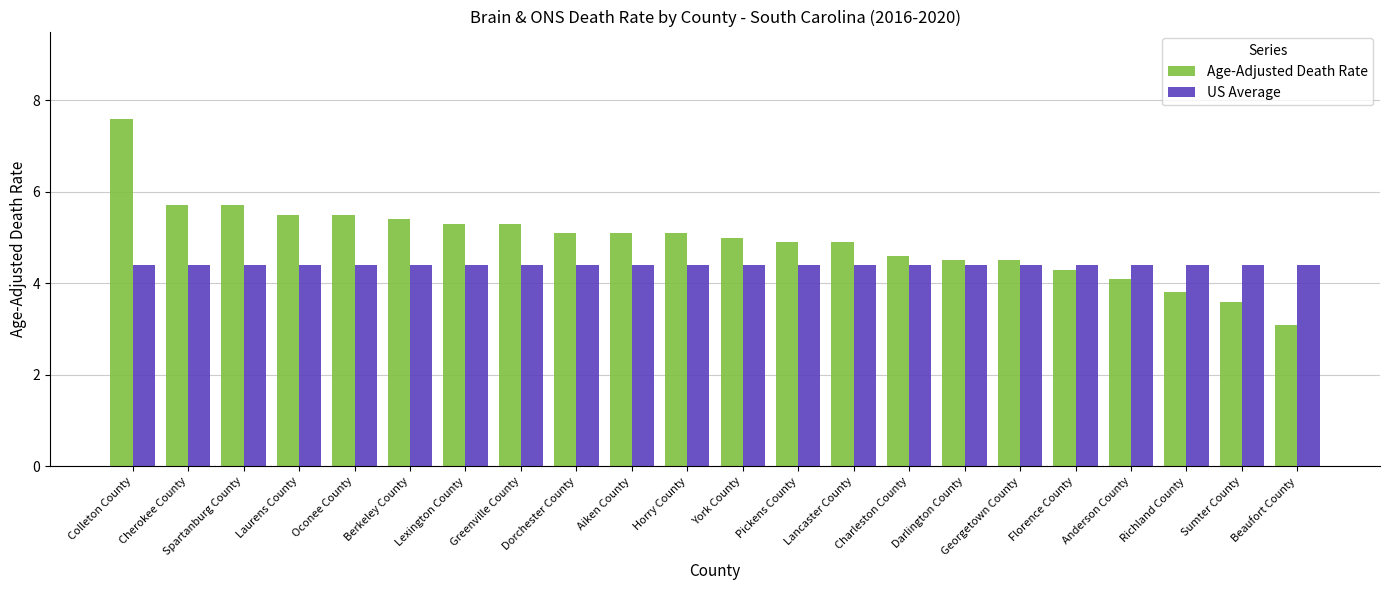

What is the minimum value shown in the chart?

3.1